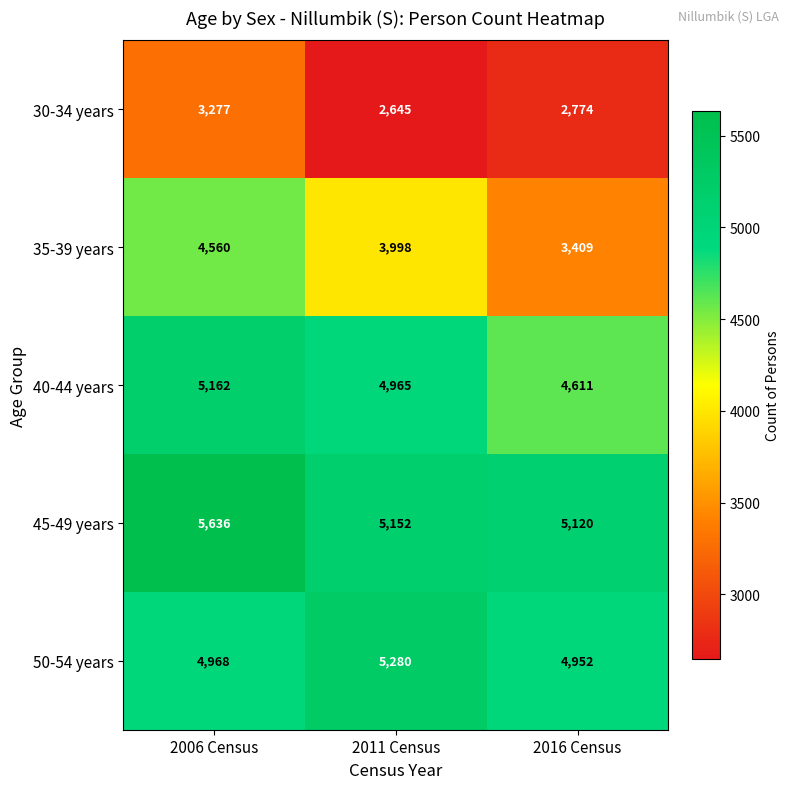

Which label corresponds to the largest value in the chart?

2006 Census